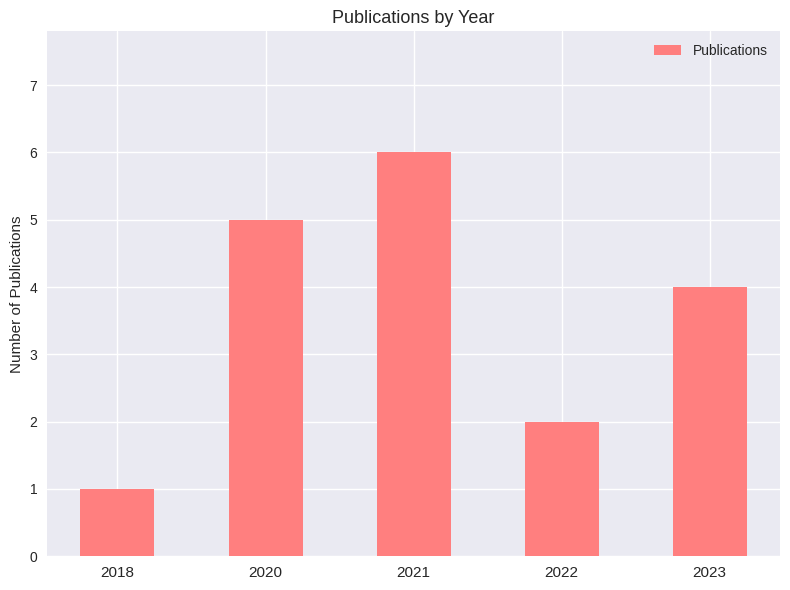

What is the maximum value shown in the chart?

6